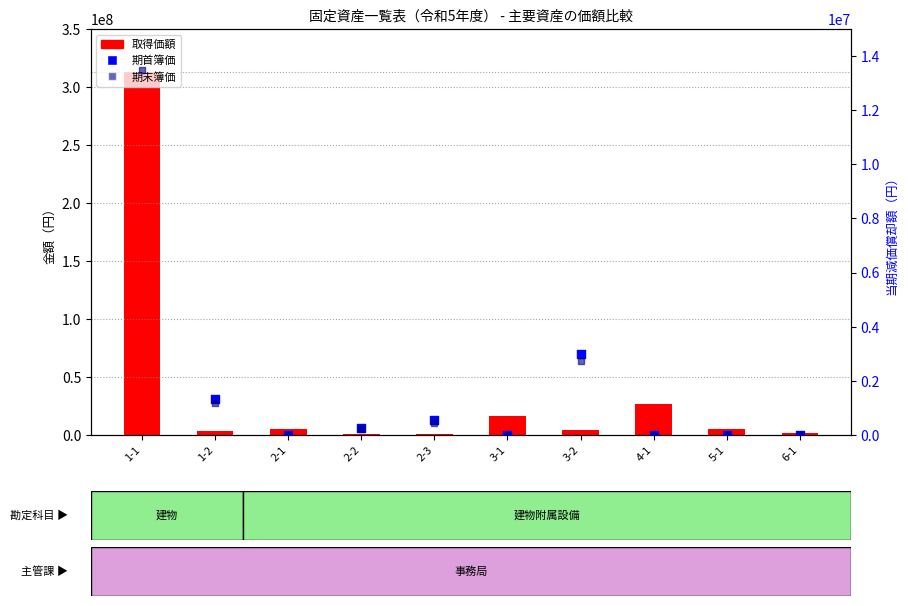

Which series reaches the minimum Y coordinate?

期首簿価